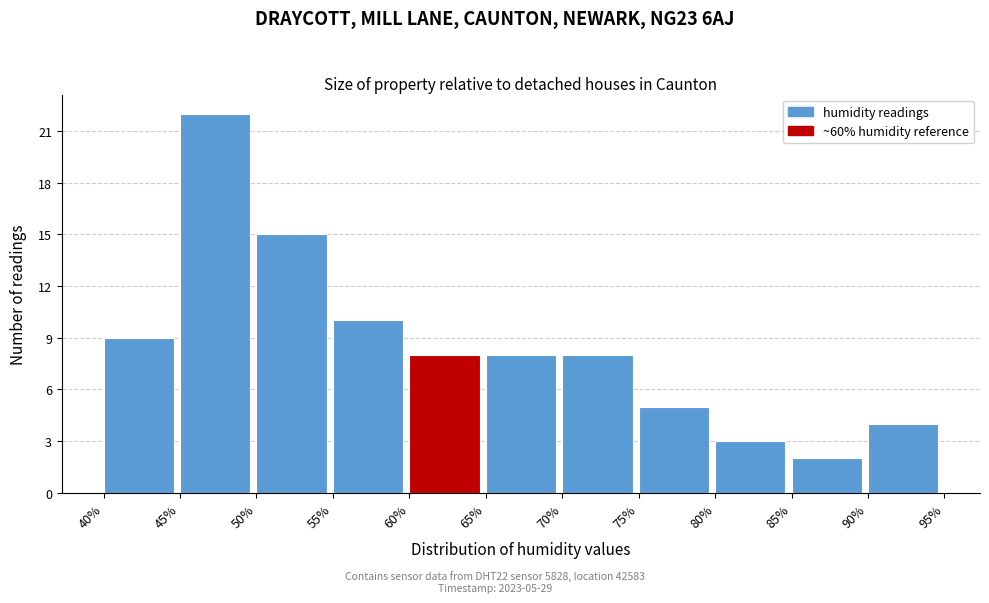

Over which range of the x-axis is the bar tallest?

45% to 50%